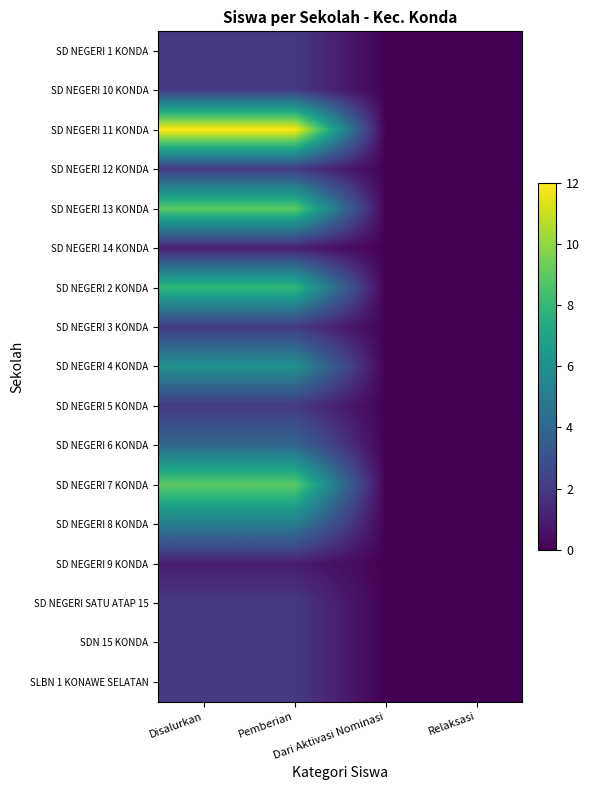

At which category is the sum across all series the highest?

Disalurkan